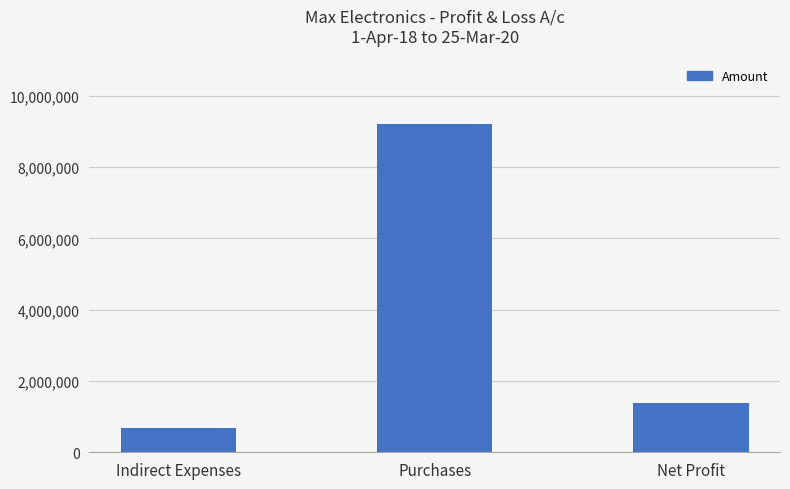

What is the value of the 1st bar from the left?

667998.0